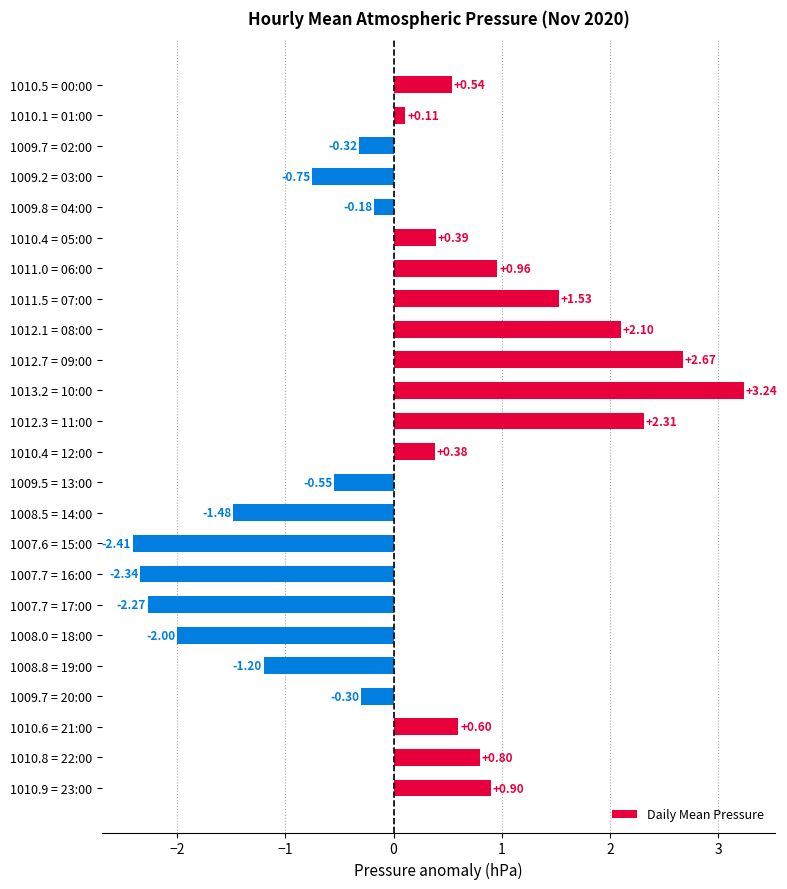

Which has a higher value, 1009.8 = 04:00 or 1010.8 = 22:00?

1010.8 = 22:00